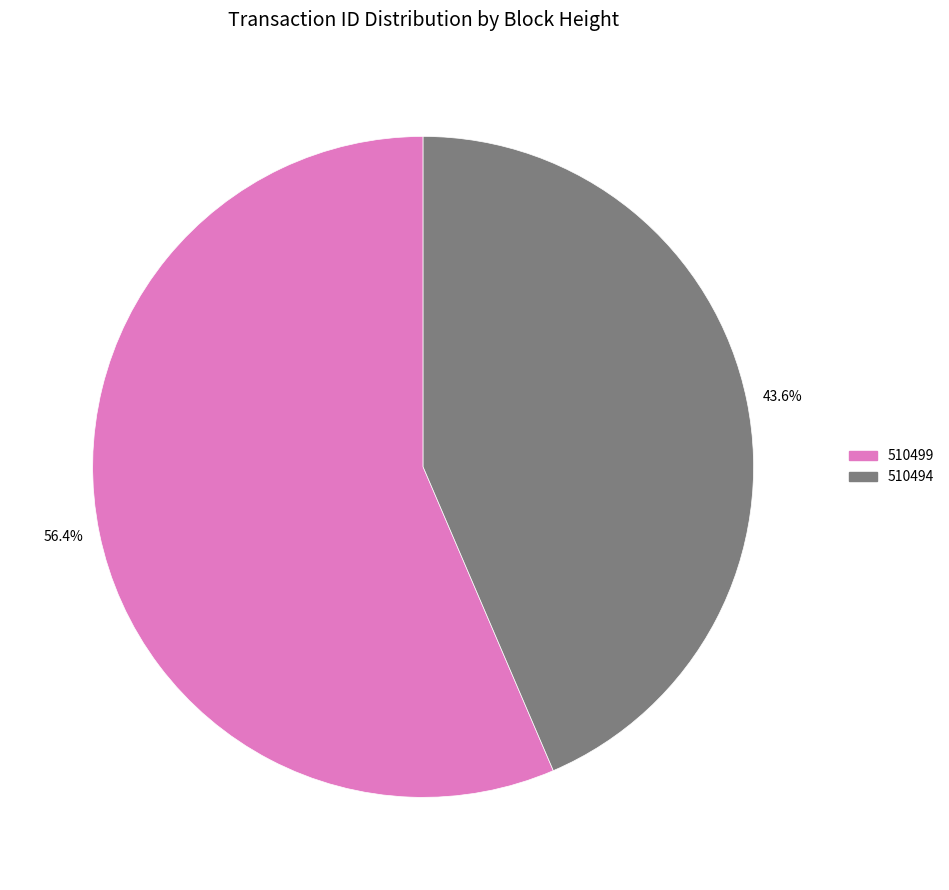

Rank the categories by value from lowest to highest.

510494, 510499